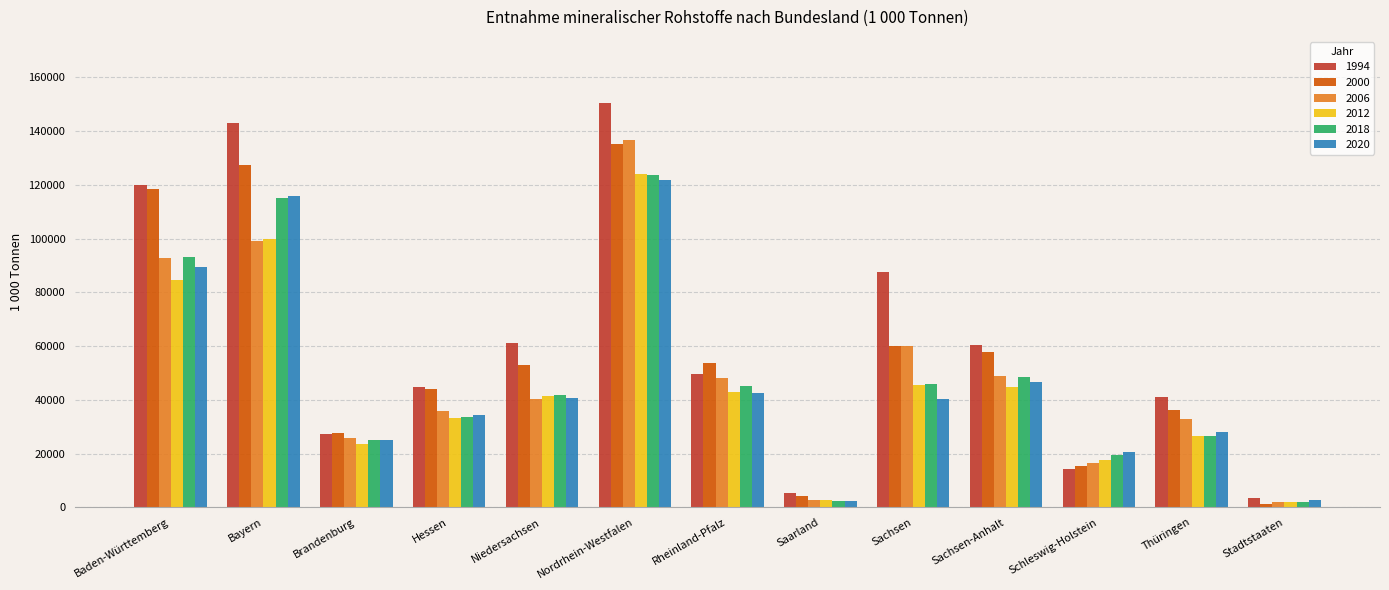

At which label does 2018 first exceed 41952?

Baden-Württemberg